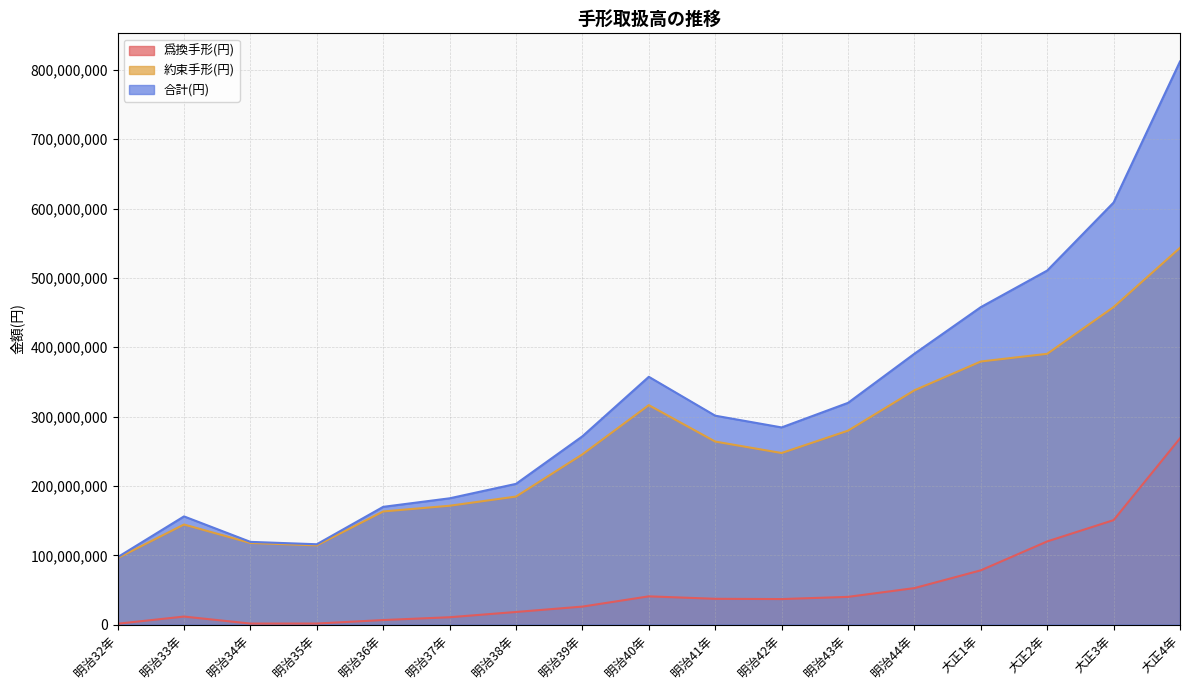

Which series has the largest range (max minus min)?

合計(円)